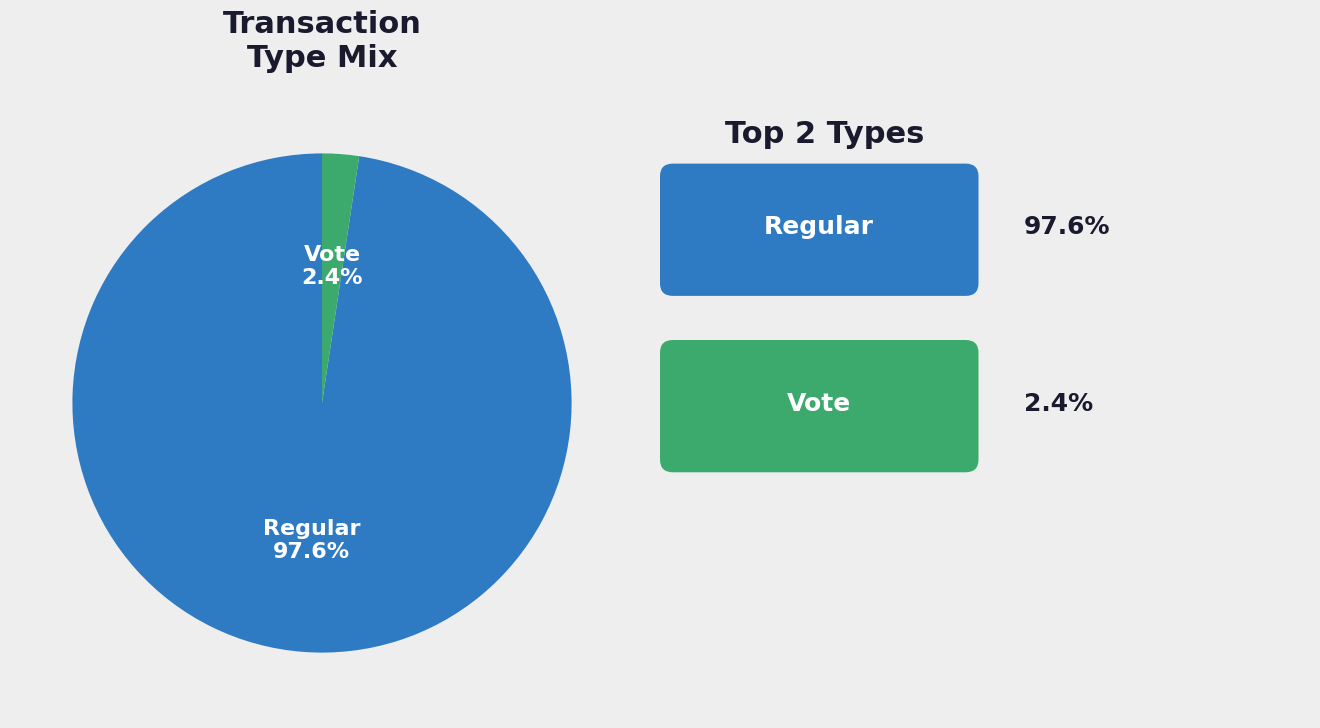

Which slice is the smallest?

Vote